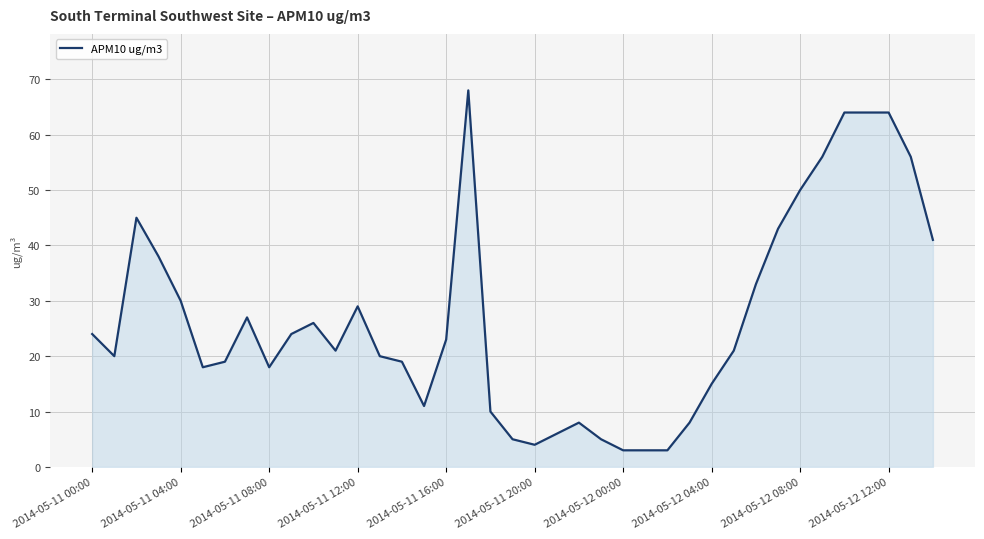

Reading left to right, list all the values displayed in this chart.

24	20	45	38	30	18	19	27	18	24	26	21	29	20	19	11	23	68	10	5	4	6	8	5	3	3	3	8	15	21	33	43	50	56	64	64	64	56	41